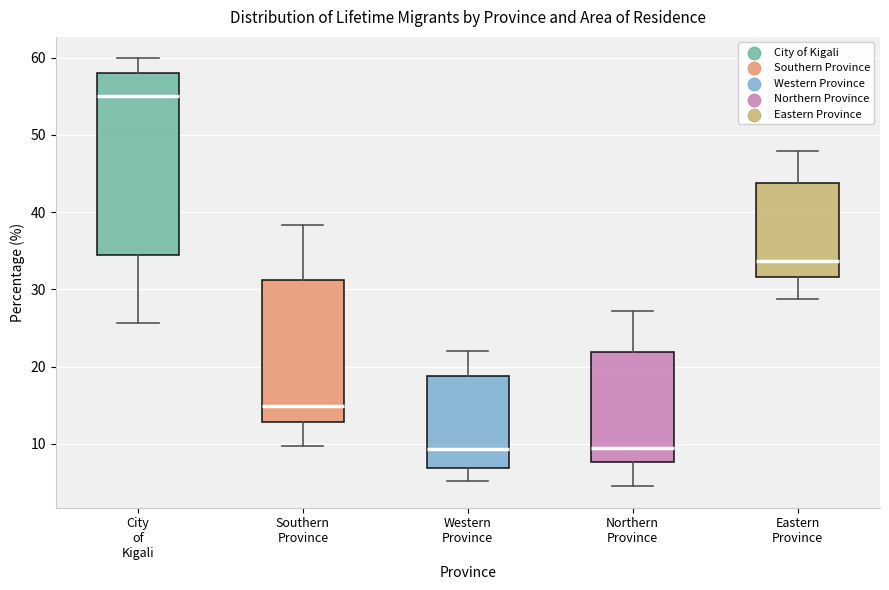

Comparing the boxes themselves (not the whiskers), which one is the tallest?

City of Kigali